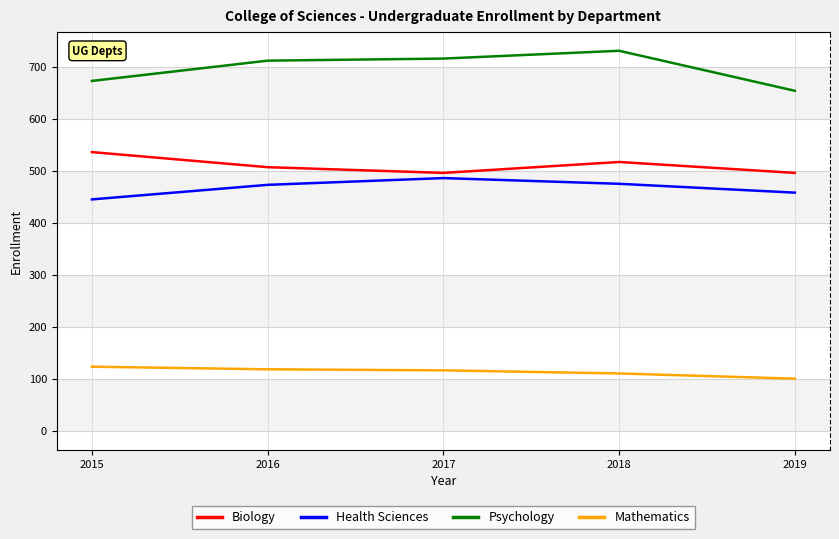

What is the highest value of the Biology series?

536